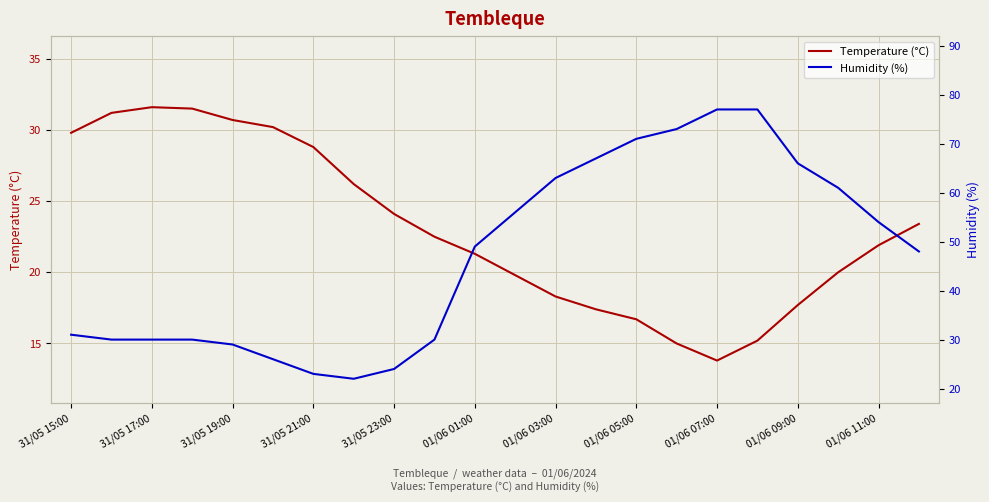

At which category does Temperature (°C) reach its first local valley?

01/06 07:00